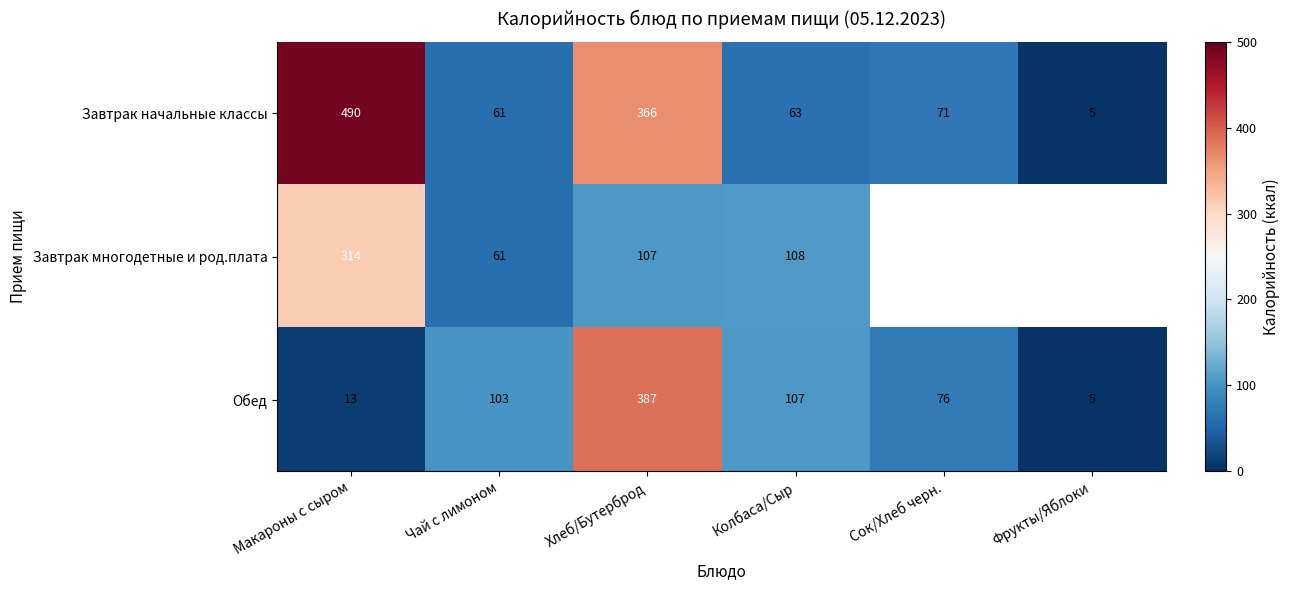

At which label does Завтрак начальные классы reach its minimum?

Фрукты/Яблоки